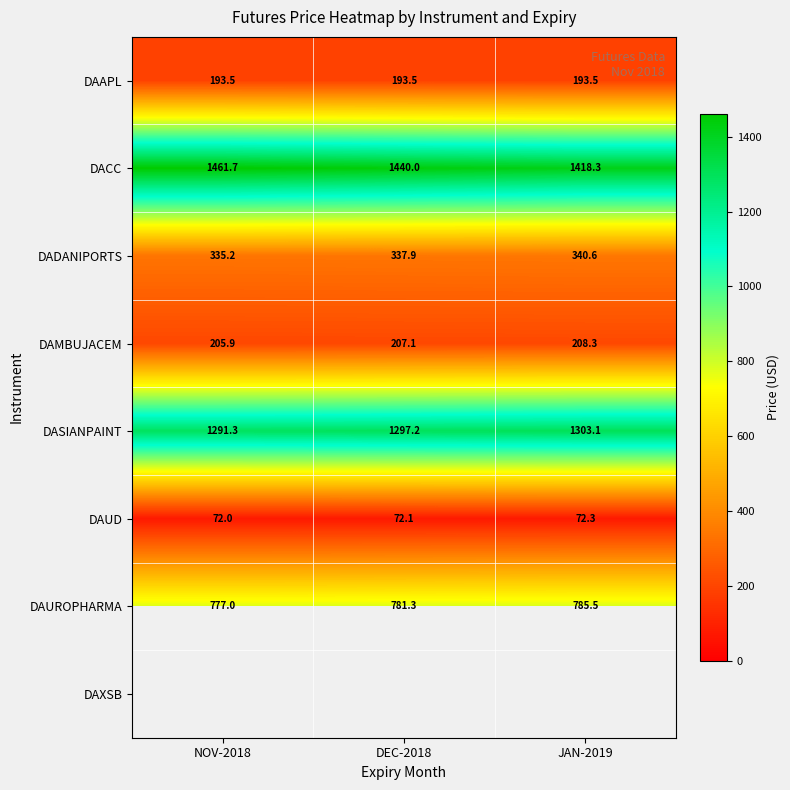

Rank the categories by DADANIPORTS value from highest to lowest.

JAN-2019, DEC-2018, NOV-2018